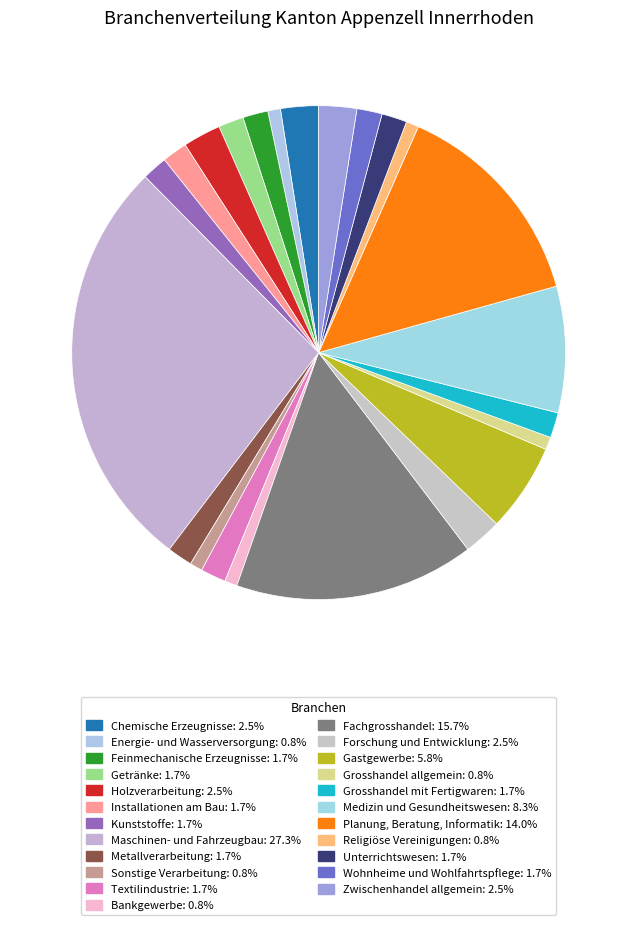

How many segments does this pie chart have?

23